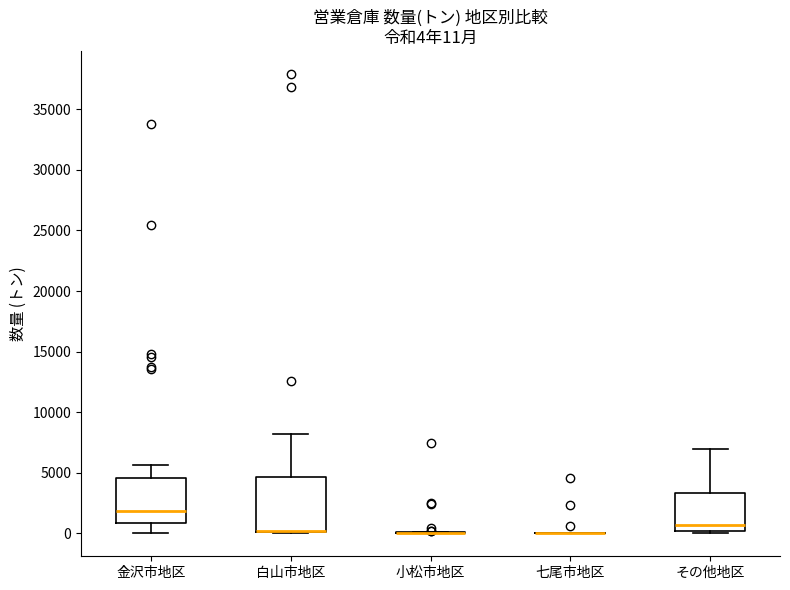

Which box is the tallest, from its lower edge to its upper edge?

白山市地区